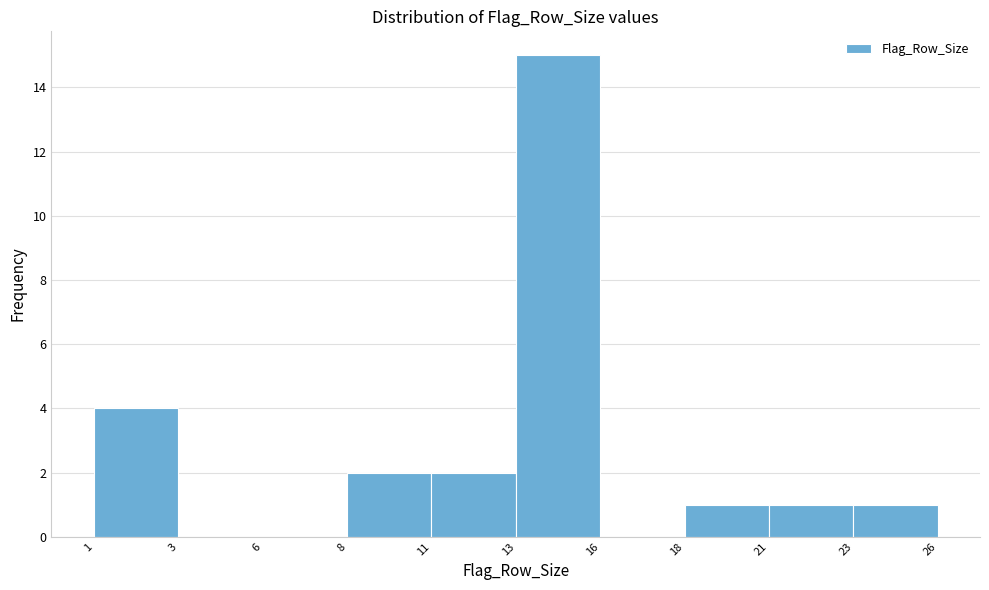

Reading right to left, list all the values displayed in this chart.

23=1	21=1	18=1	16=0	13=15	11=2	8=2	6=0	3=0	1=4